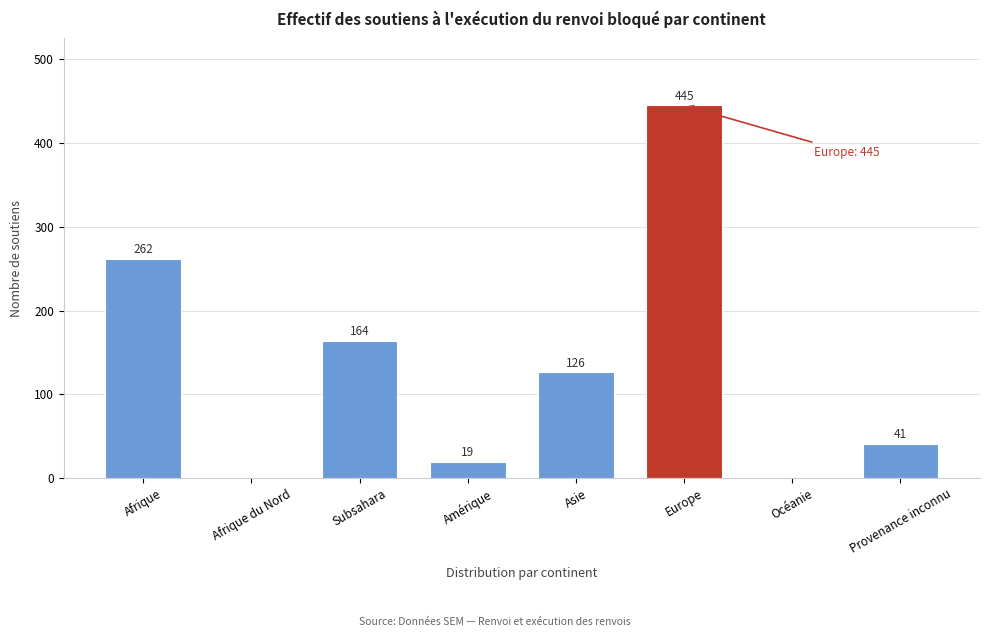

Reading right to left, what are all the values shown in this chart?

Provenance inconnu=41	Océanie=0	Europe=445	Asie=126	Amérique=19	Subsahara=164	Afrique du Nord=0	Afrique=262